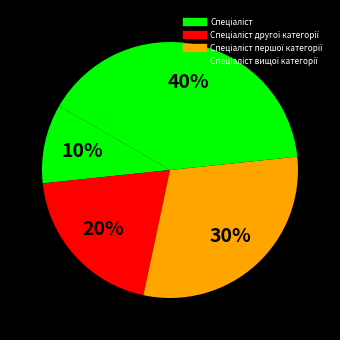

Count the number of slices in the pie.

4